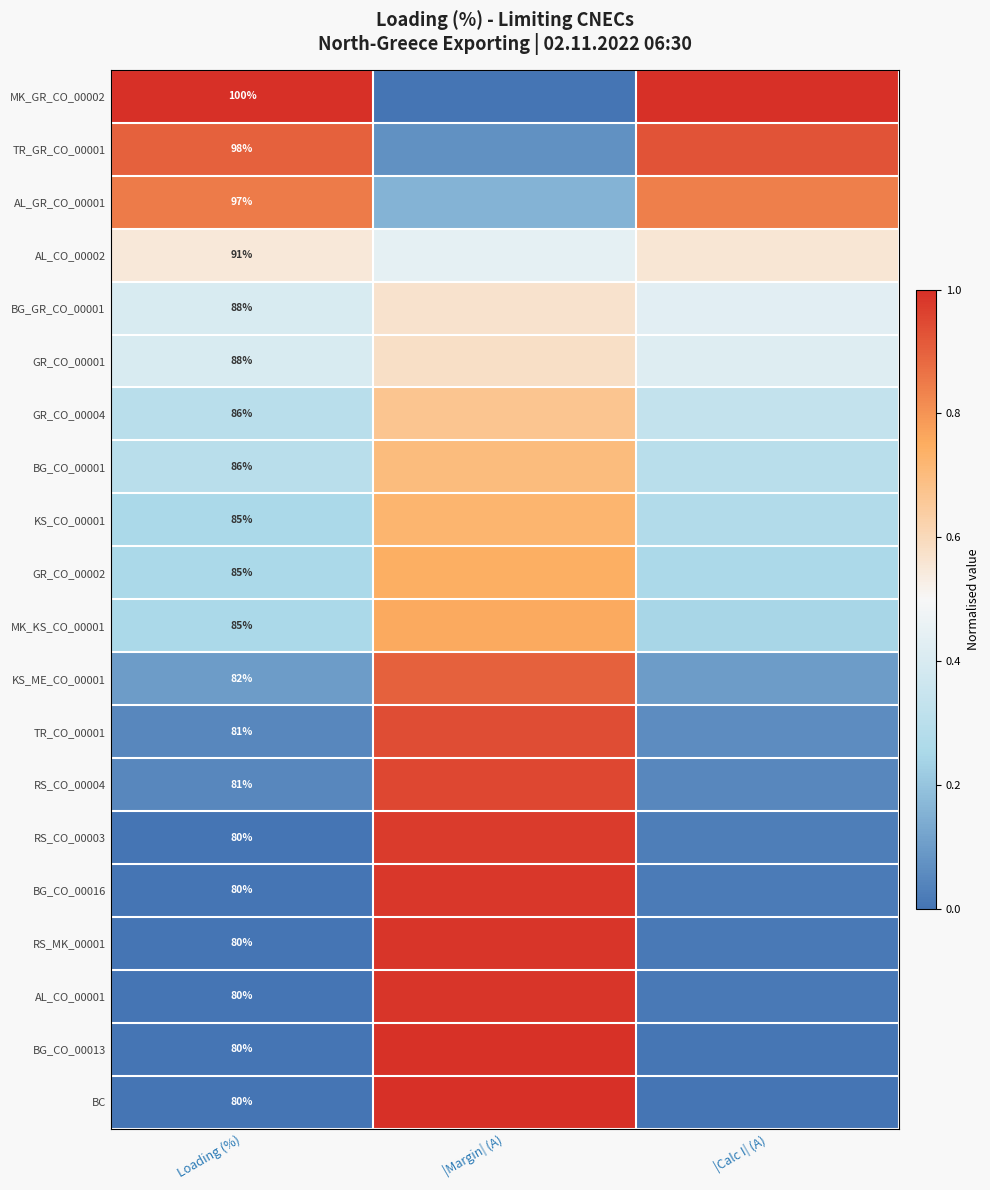

Which series changed the most between Loading (%) and |Margin| (A)?

MK_GR_CO_00002